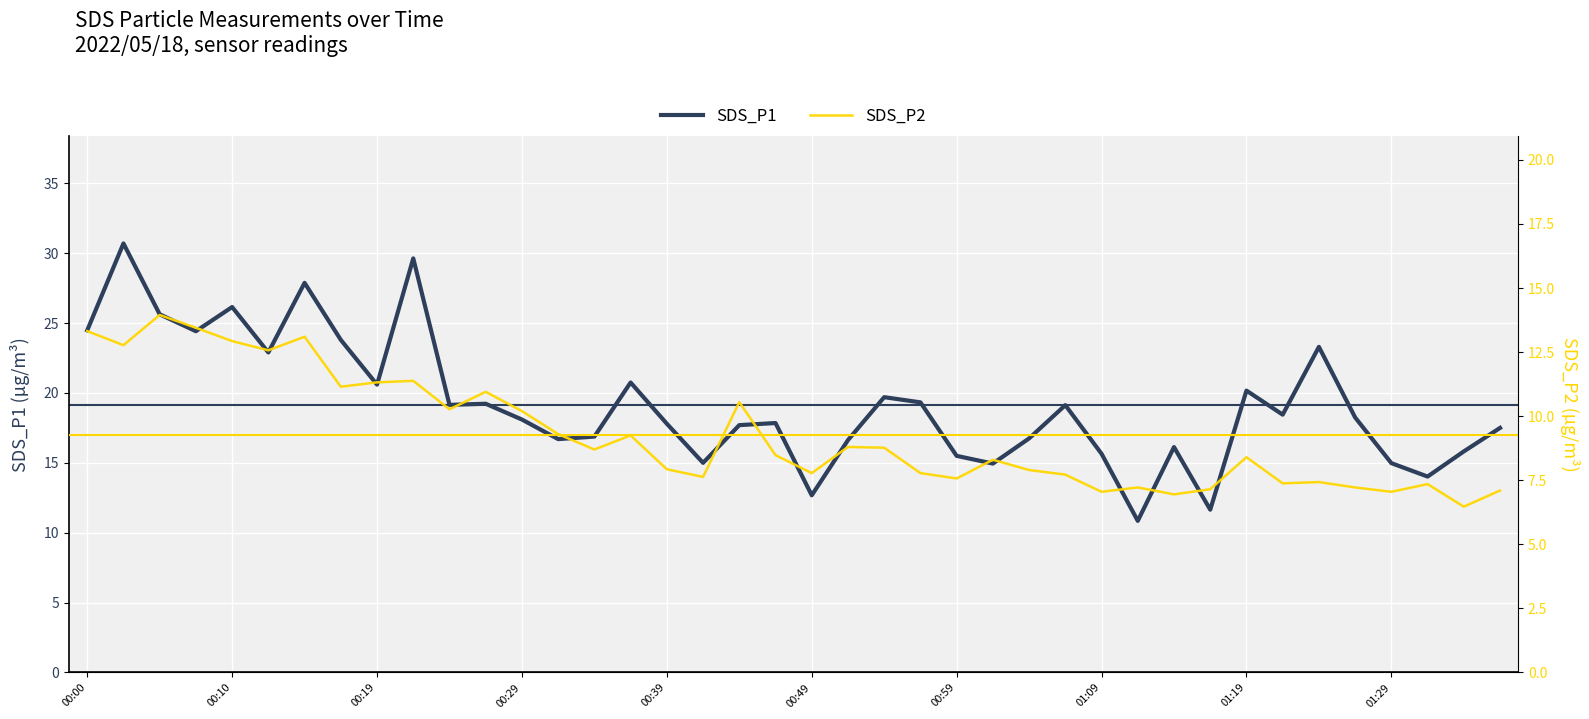

True or false: SDS_P2 and SDS_P1 cross at least once.

False